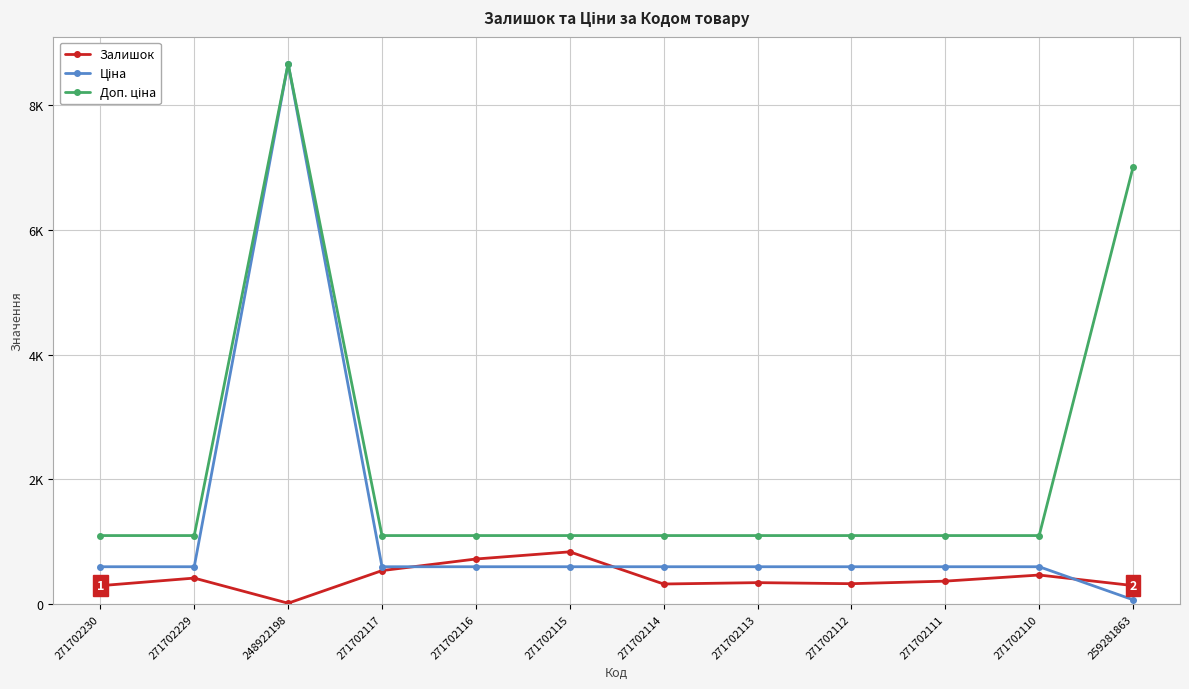

After their last crossing, which series has the higher values: Ціна or Залишок?

Залишок